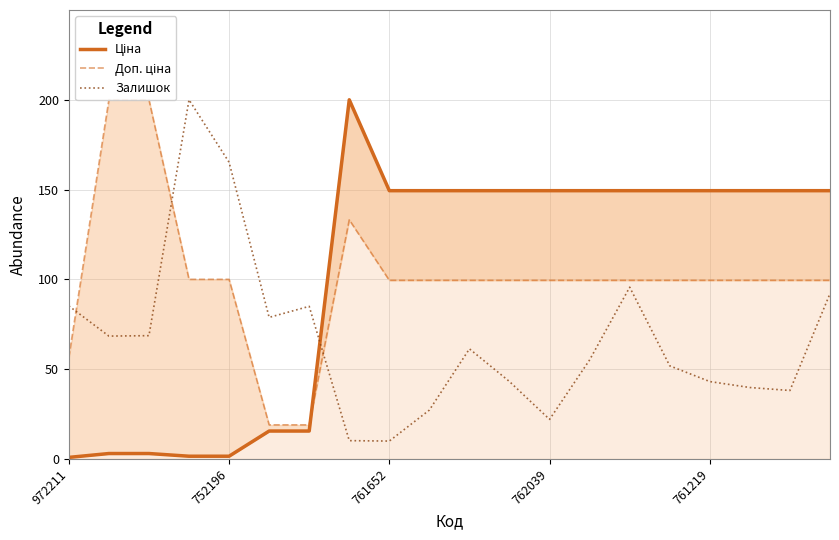

Which series has the largest total across all categories?

Ціна